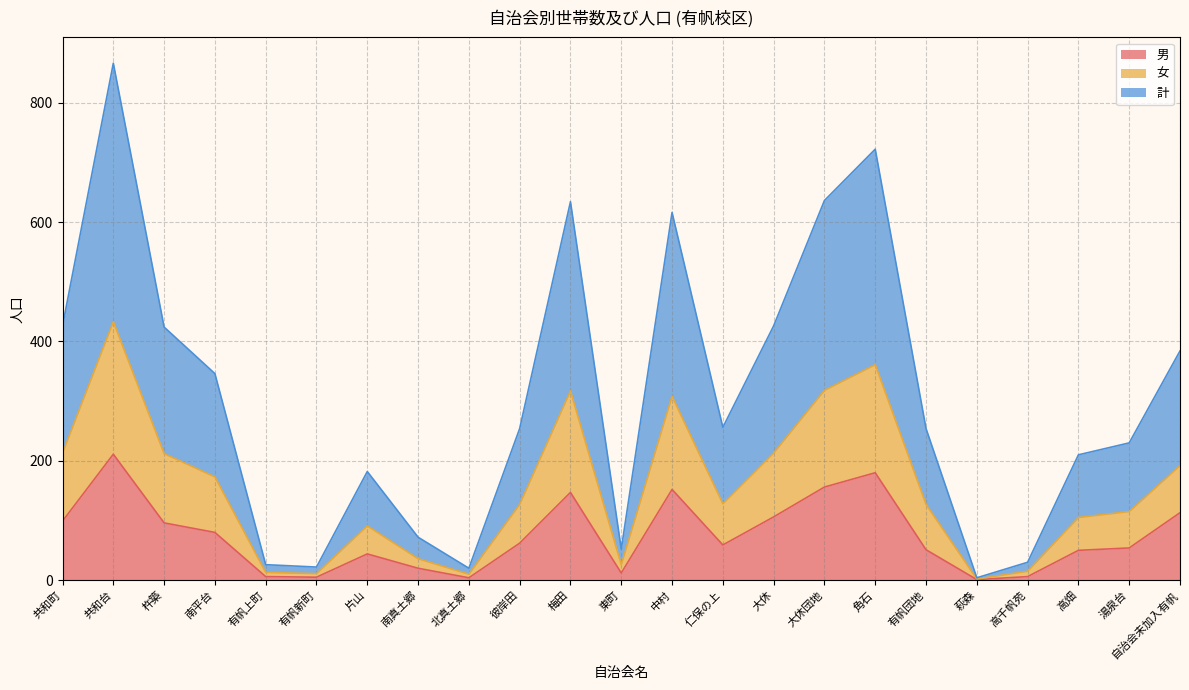

What is the total value across all series at 自治会未加入有帆?

384